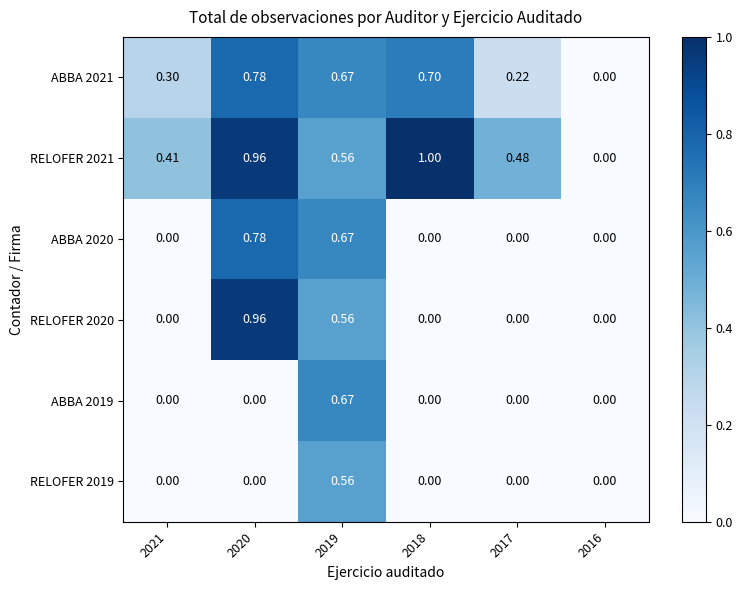

Is the value of RELOFER 2020 at 2016 greater than the value of ABBA 2021 at 2021?

No